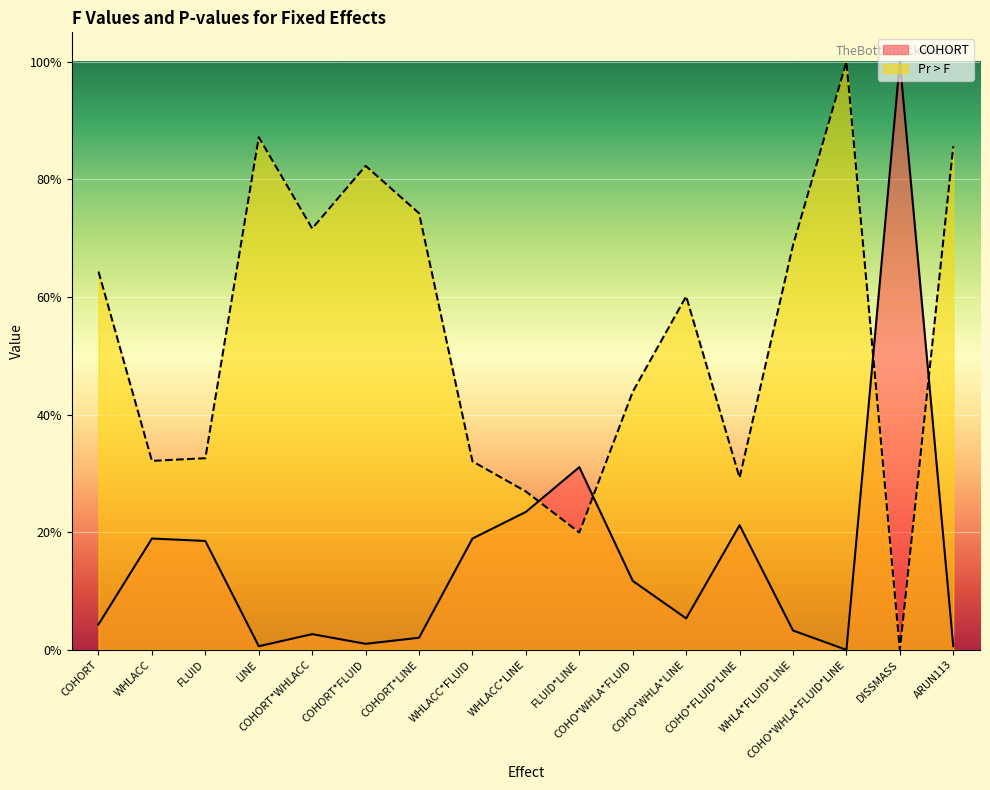

Reading left to right, transcribe all the data shown in this chart.

COHORT: 0.0	0.2	0.2	0.0	0.0	0.0	0.0	0.2	0.2	0.3	0.1	0.1	0.2	0.0	0.0	1.0	0.0
Pr > F: 0.6	0.3	0.3	0.9	0.7	0.8	0.7	0.3	0.3	0.2	0.4	0.6	0.3	0.7	1.0	0.0	0.9